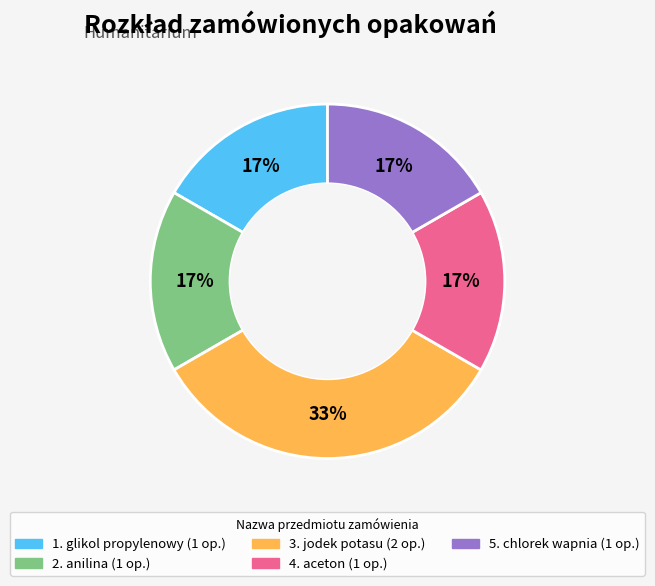

To the nearest percent, what is the average slice percentage?

20%